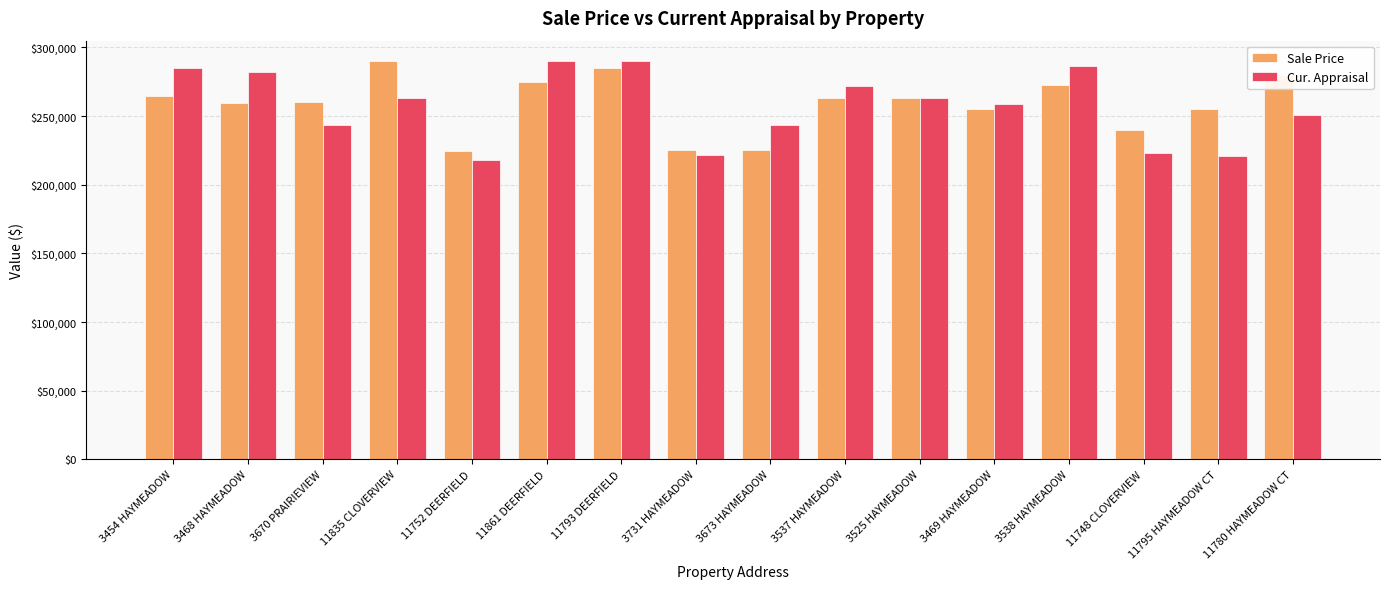

Which series changed the most between 3454 HAYMEADOW and 11752 DEERFIELD?

Cur. Appraisal